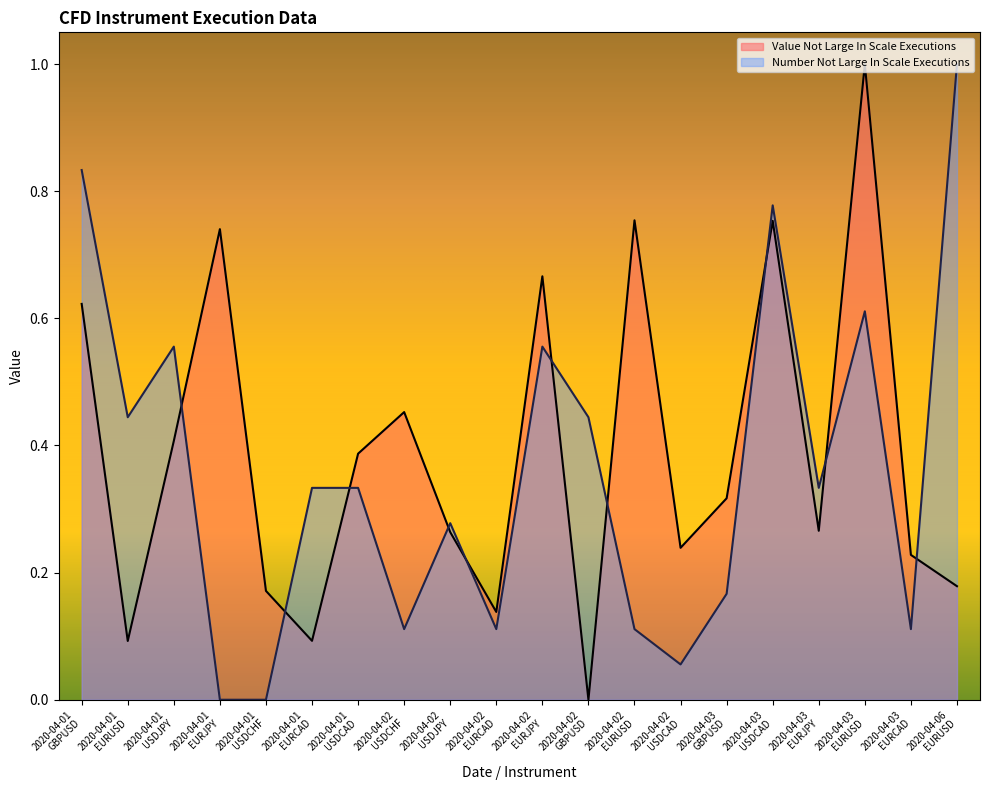

What is the value of the Value Not Large In Scale Executions point at the 11th from the left?

0.7